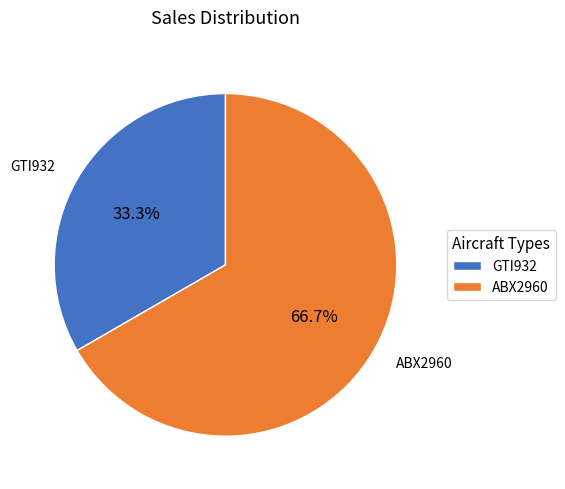

The GTI932 slice represents 23% of the pie. True or false?

False